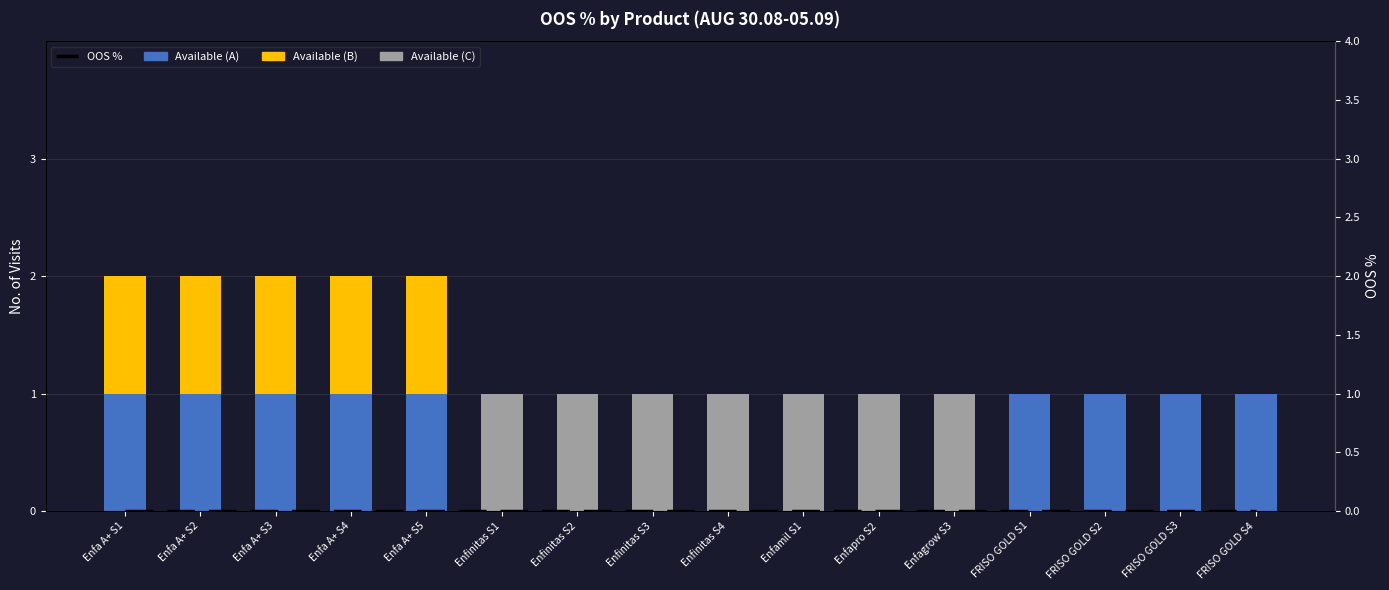

Count the Available (C) values in the range 0 to 1.

16